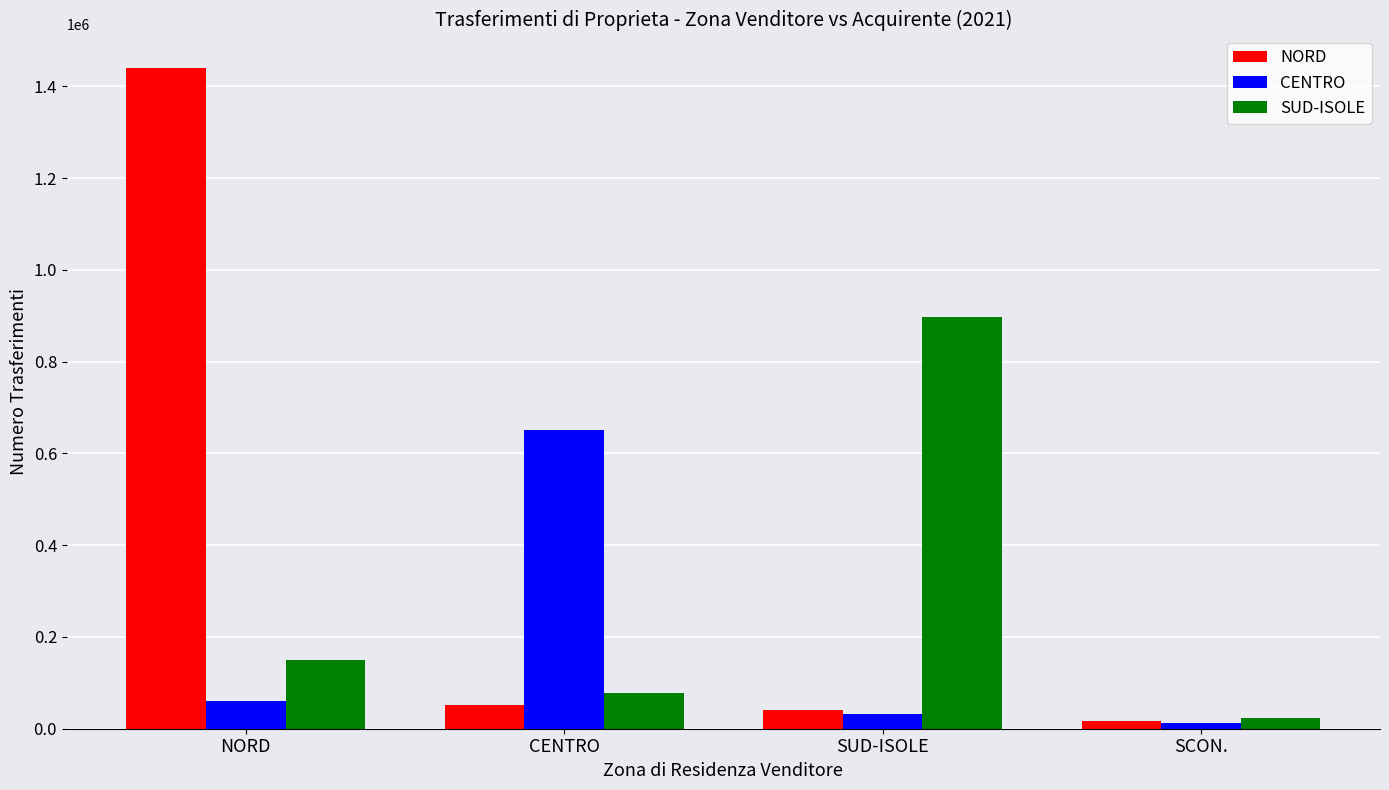

Does the chart contain any negative values?

No